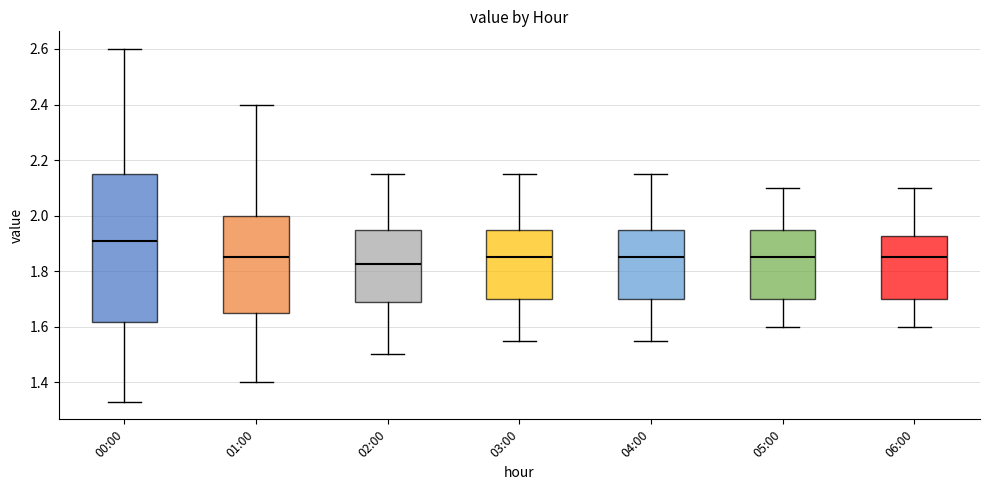

Reading left to right, transcribe this box plot: for each box, give where its median line is, the range the box spans, and where its two whiskers end, as read against the y-axis. The values are not printed on the chart, so give them approximately, as read against the axis.

00:00: median 1.92, box 1.62 to 2.16, whiskers 1.34 to 2.60
01:00: median 1.86, box 1.66 to 2.00, whiskers 1.40 to 2.40
02:00: median 1.82, box 1.68 to 1.96, whiskers 1.50 to 2.16
03:00: median 1.86, box 1.70 to 1.96, whiskers 1.56 to 2.16
04:00: median 1.86, box 1.70 to 1.96, whiskers 1.56 to 2.16
05:00: median 1.86, box 1.70 to 1.96, whiskers 1.60 to 2.10
06:00: median 1.86, box 1.70 to 1.92, whiskers 1.60 to 2.10